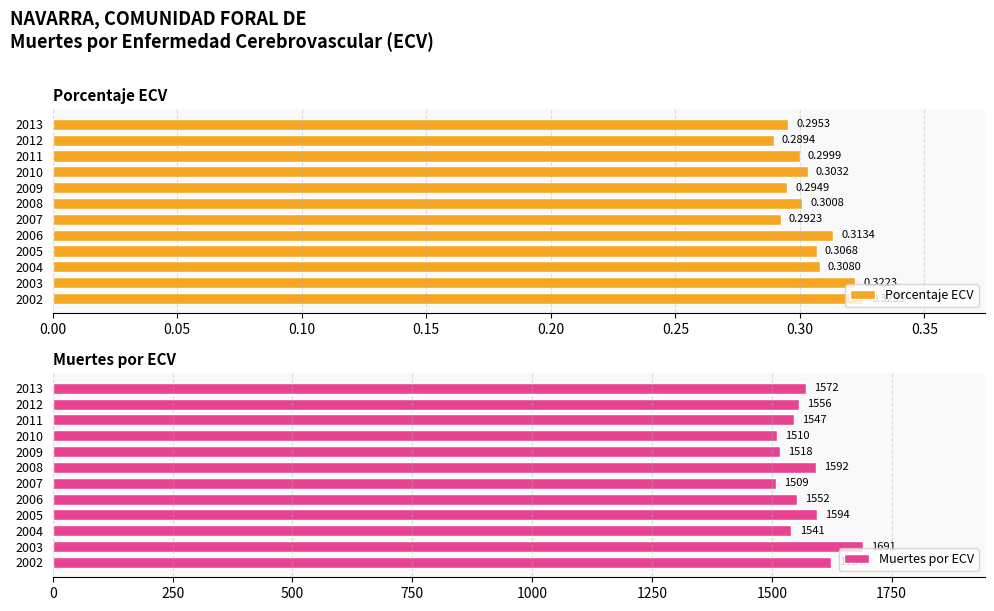

Rank the series by their average value, from lowest to highest.

Porcentaje ECV, Muertes por ECV